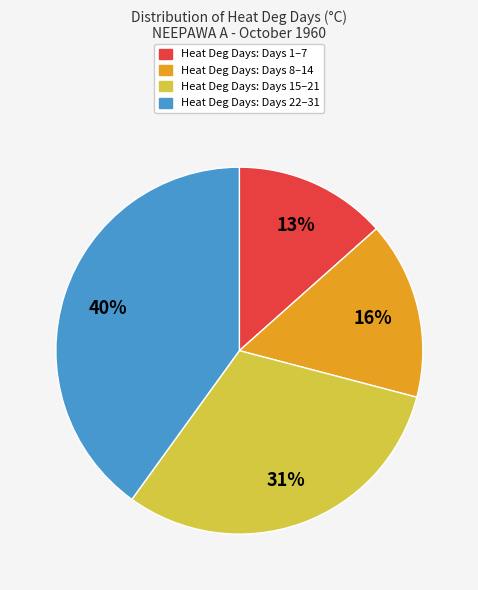

To the nearest percent, what is the difference between the largest and smallest slice percentages?

27%